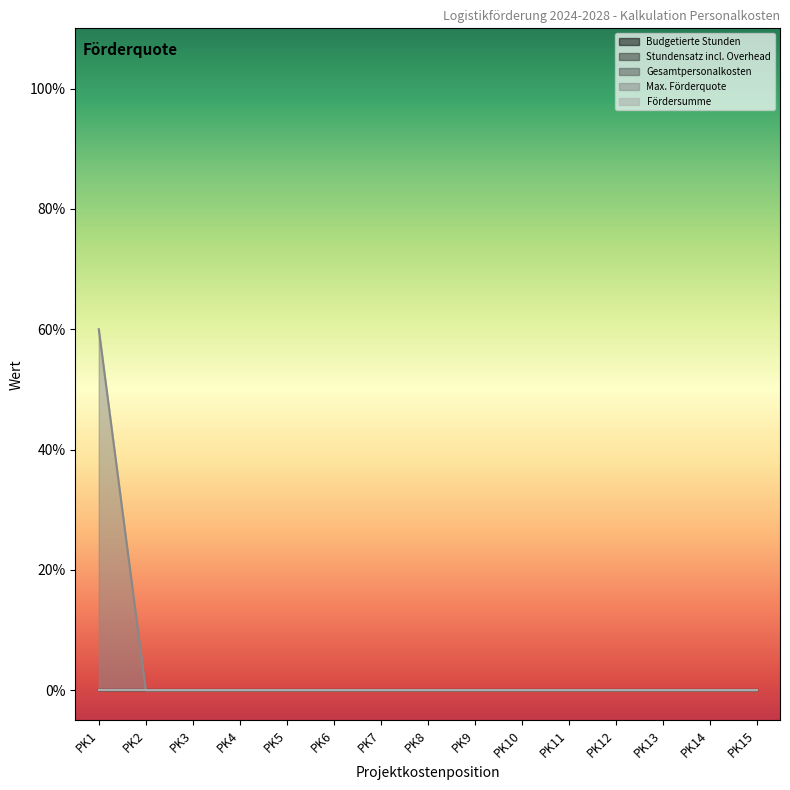

Which series has the widest spread of values?

Max. Förderquote